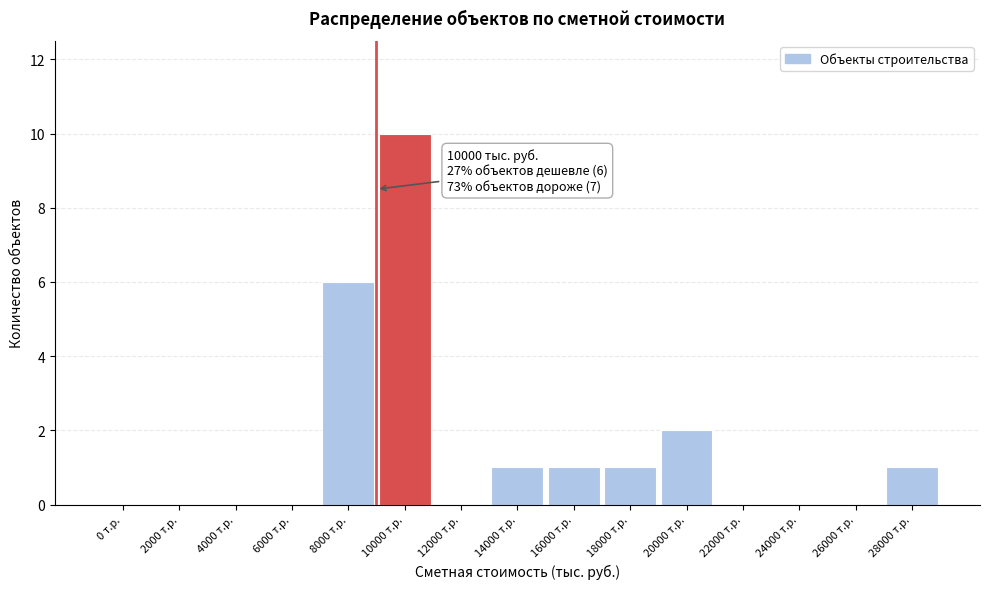

Reading left to right, what are all the values shown in this chart?

0 т.р.=0	2000 т.р.=0	4000 т.р.=0	6000 т.р.=0	8000 т.р.=6	10000 т.р.=10	12000 т.р.=0	14000 т.р.=1	16000 т.р.=1	18000 т.р.=1	20000 т.р.=2	22000 т.р.=0	24000 т.р.=0	26000 т.р.=0	28000 т.р.=1